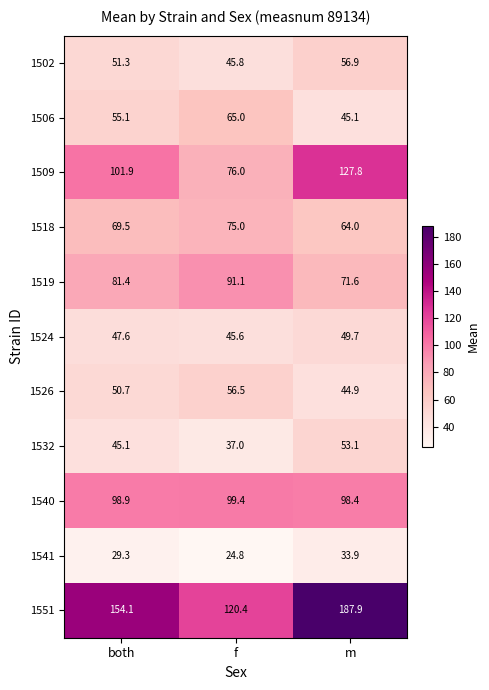

What is the minimum value for 1526?

44.9